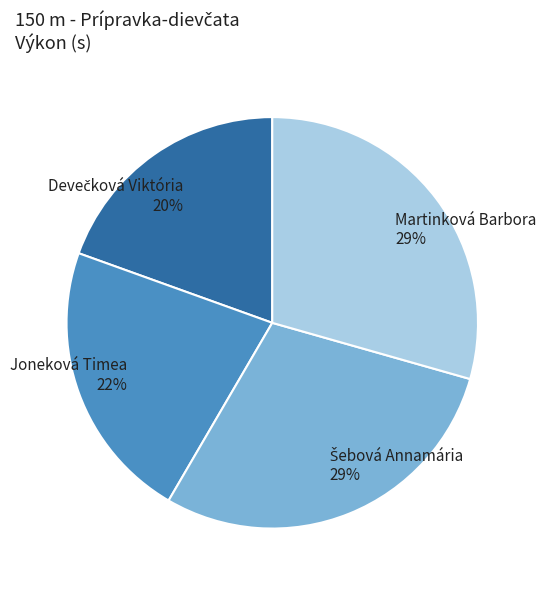

How many segments does this pie chart have?

4